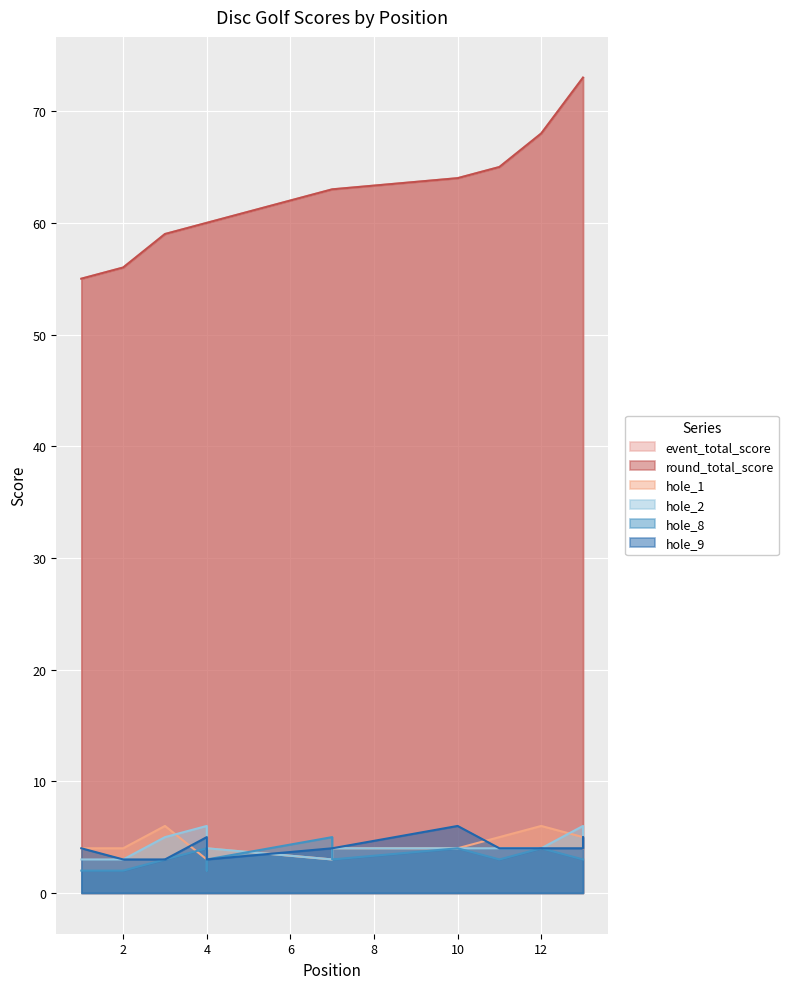

How many lines are shown in the chart?

6